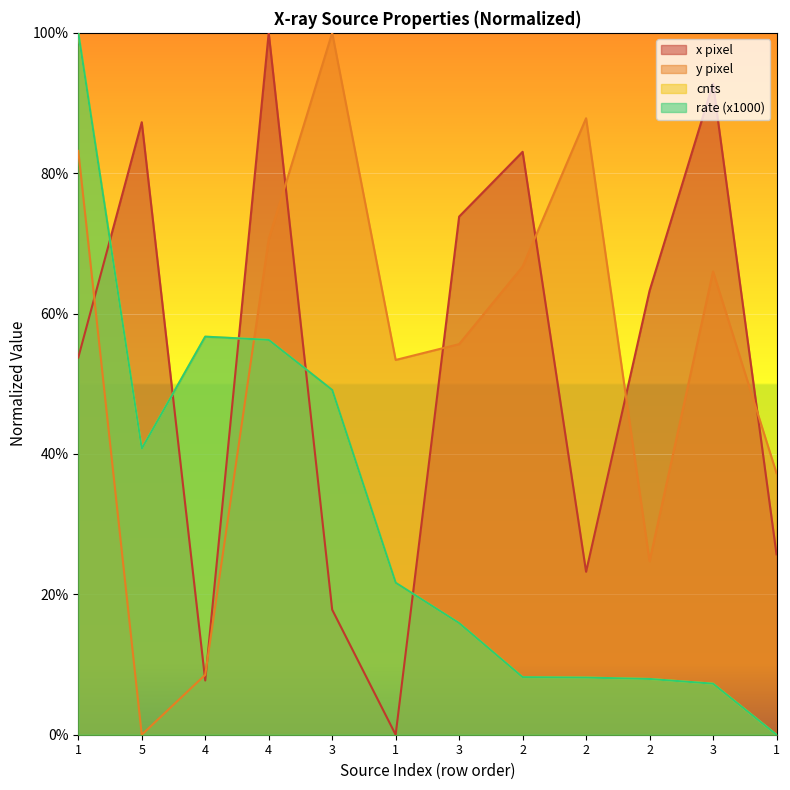

Reading left to right, extract all data points from this chart.

x: 1=0.5	5=0.9	4=0.1	4=1.0	3=0.2	1=0.0	3=0.7	2=0.8	2=0.2	2=0.6	3=0.9	1=0.3
y: 1=0.8	5=0.0	4=0.1	4=0.7	3=1.0	1=0.5	3=0.6	2=0.7	2=0.9	2=0.2	3=0.7	1=0.4
cnts: 1=1.0	5=0.4	4=0.6	4=0.6	3=0.5	1=0.2	3=0.2	2=0.1	2=0.1	2=0.1	3=0.1	1=0.0
rate: 1=1.0	5=0.4	4=0.6	4=0.6	3=0.5	1=0.2	3=0.2	2=0.1	2=0.1	2=0.1	3=0.1	1=0.0